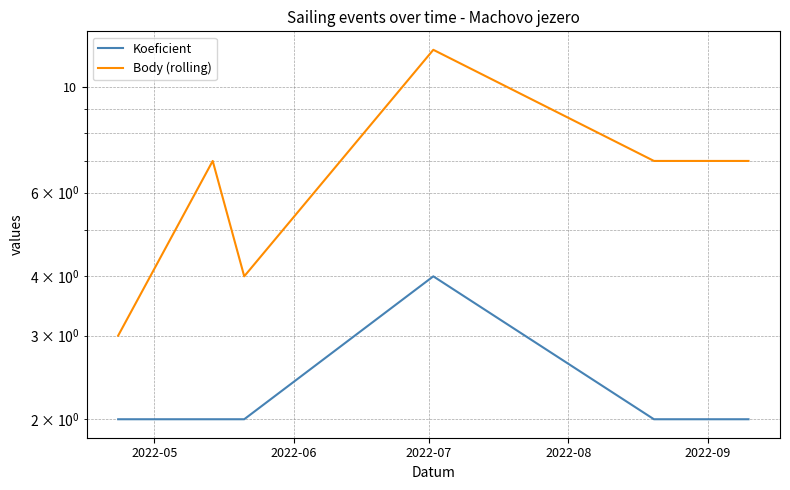

Is this an area chart (filled region under the line)?

No